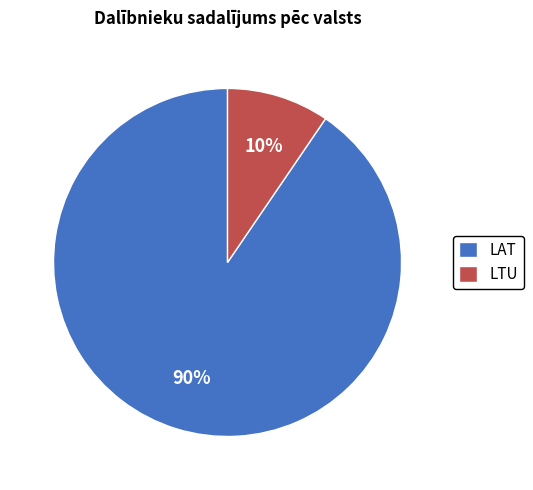

To the nearest percent, what portion does LTU represent?

10%